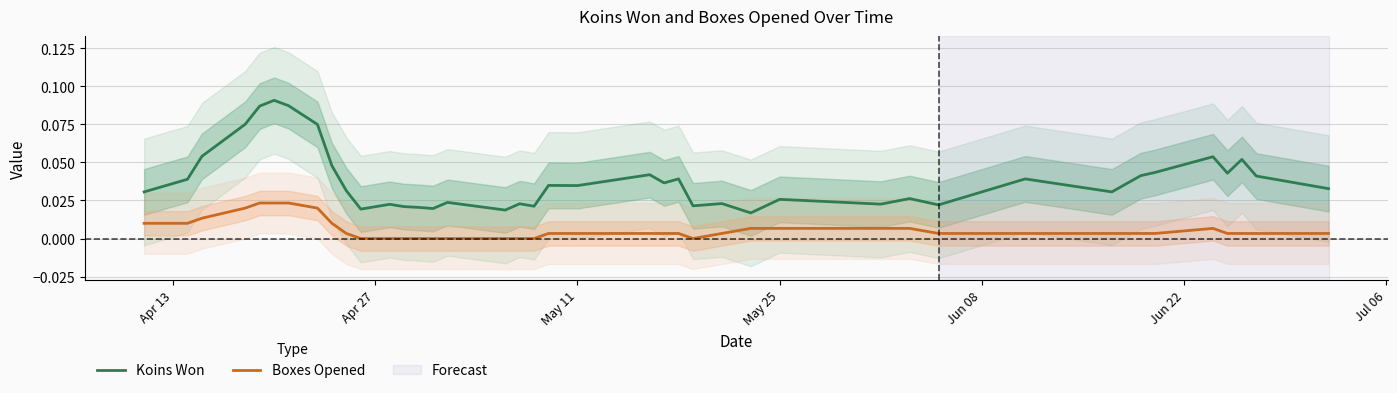

In Boxes Opened, how many points are higher than both neighbors (excluding endpoints)?

1